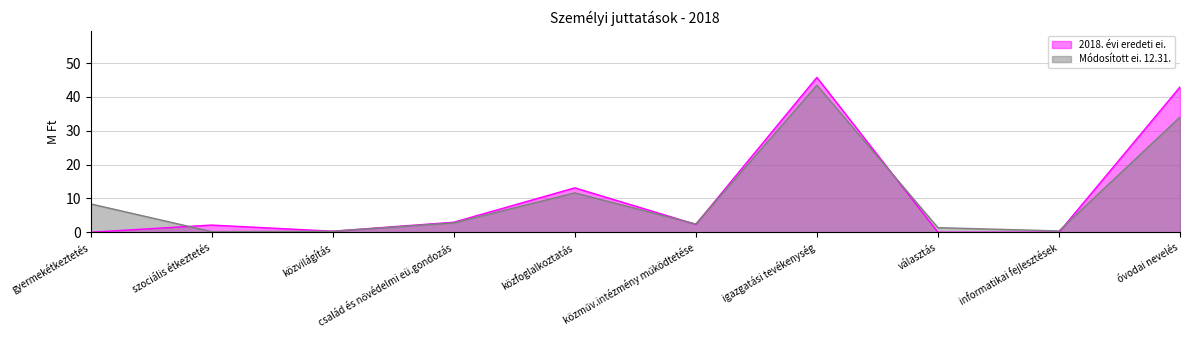

Reading left to right, transcribe all the data shown in this chart.

2018. évi eredeti ei.: 0.0	2.1	0.3	3.0	13.1	2.3	45.8	0.0	0.0	42.9
Módosított ei. 12.31.: 8.4	0.2	0.3	2.8	11.6	2.4	43.4	1.4	0.4	34.0